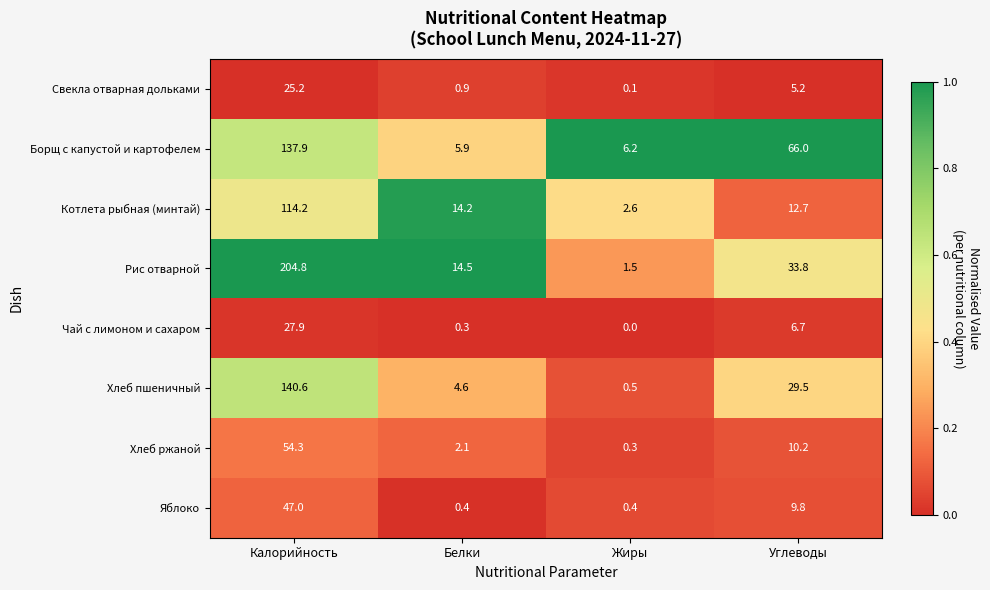

Where does the Свекла отварная дольками series first go above 5?

Калорийность